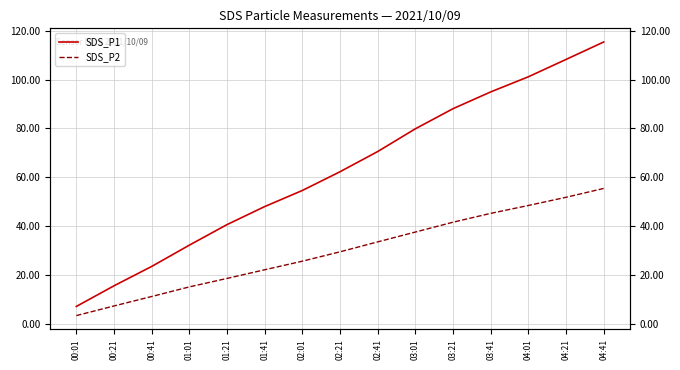

What are all the series names shown in the legend?

SDS_P1, SDS_P2